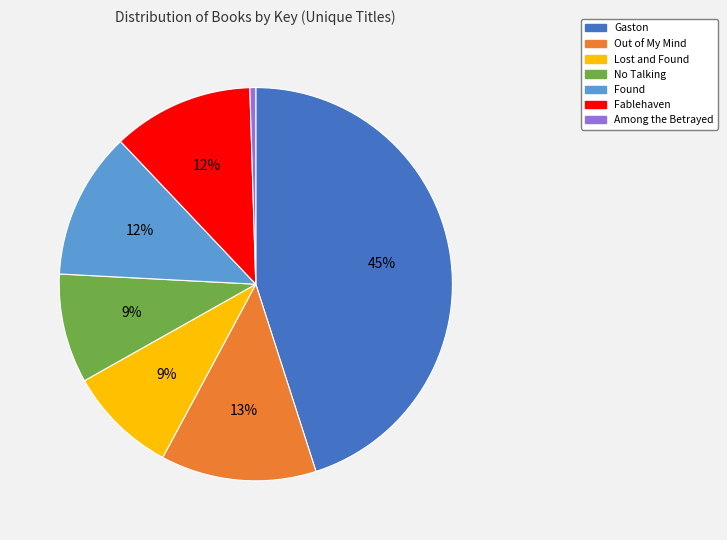

What is the ratio of the value at Found to the value at Lost and Found?

1.3